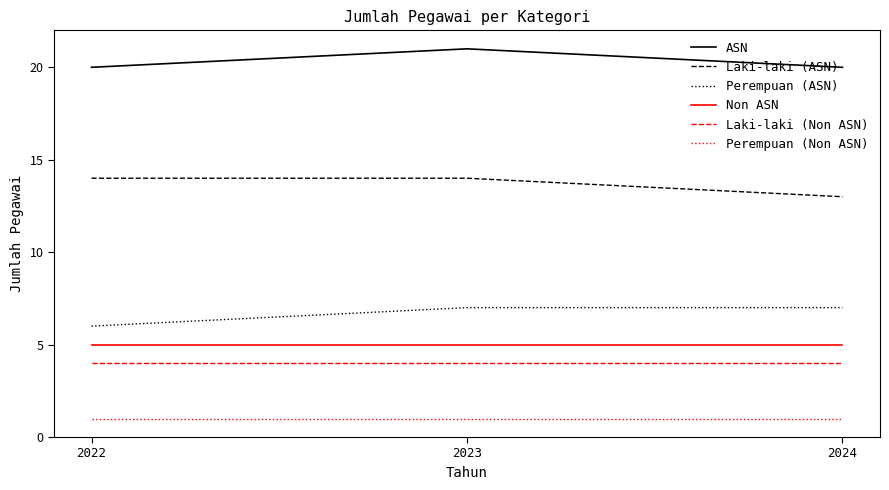

Does the chart display data point markers on the line(s)?

No